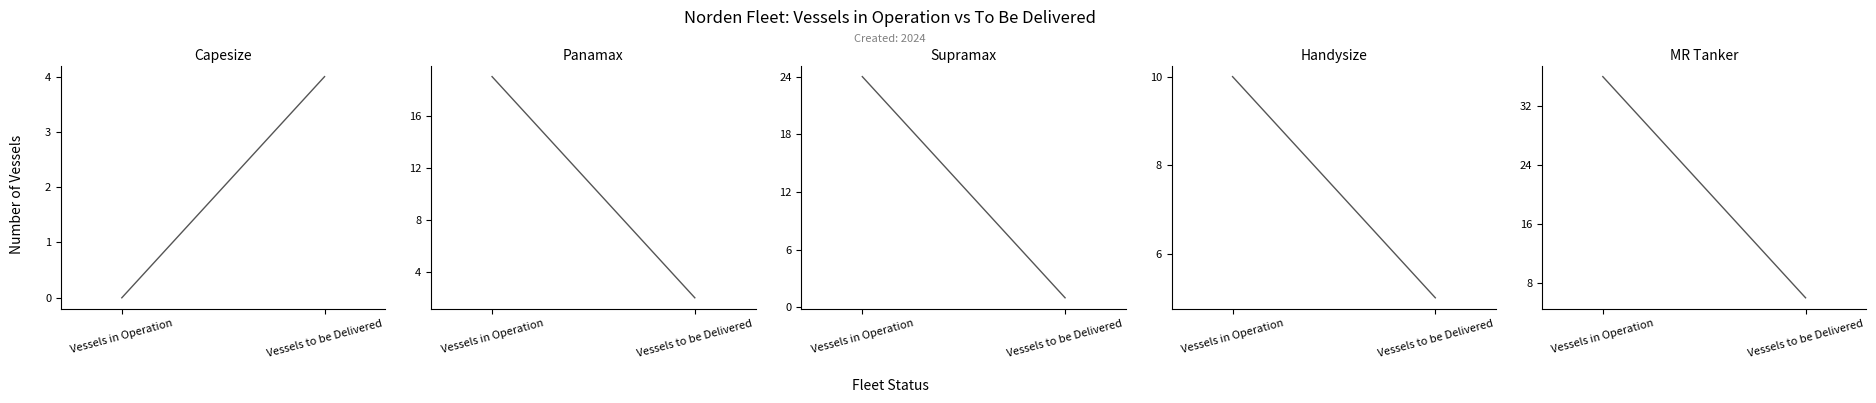

At which category does the chart reach its peak across all series?

Vessels in Operation